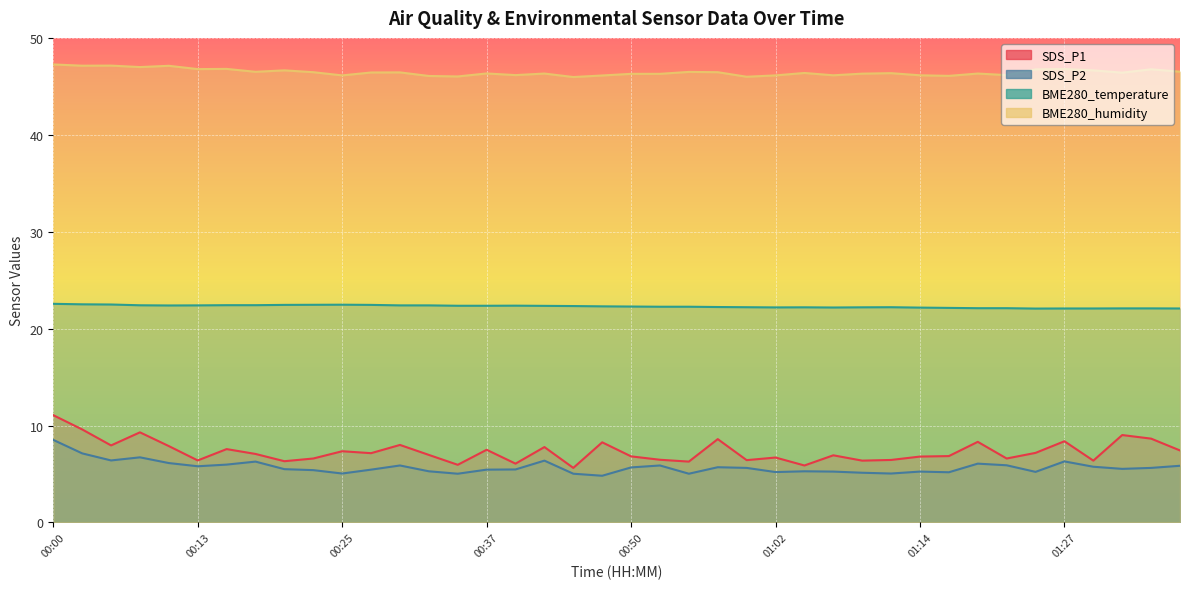

Is it true that SDS_P1 equals 5.5 at 00:30?

False